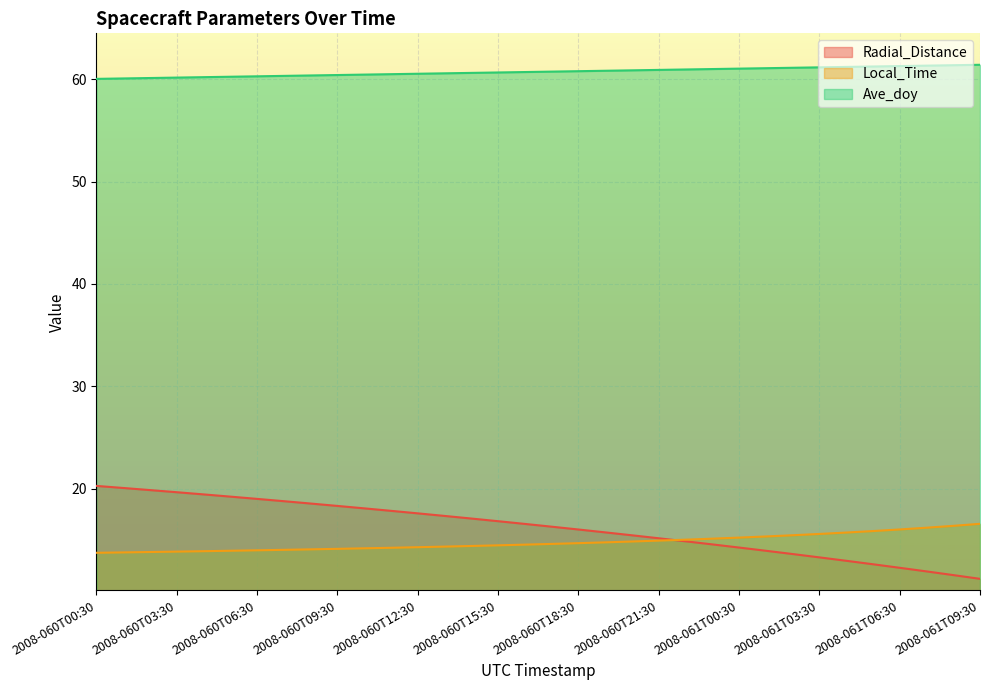

True or false: Ave_doy and Local_Time intersect in this chart.

False